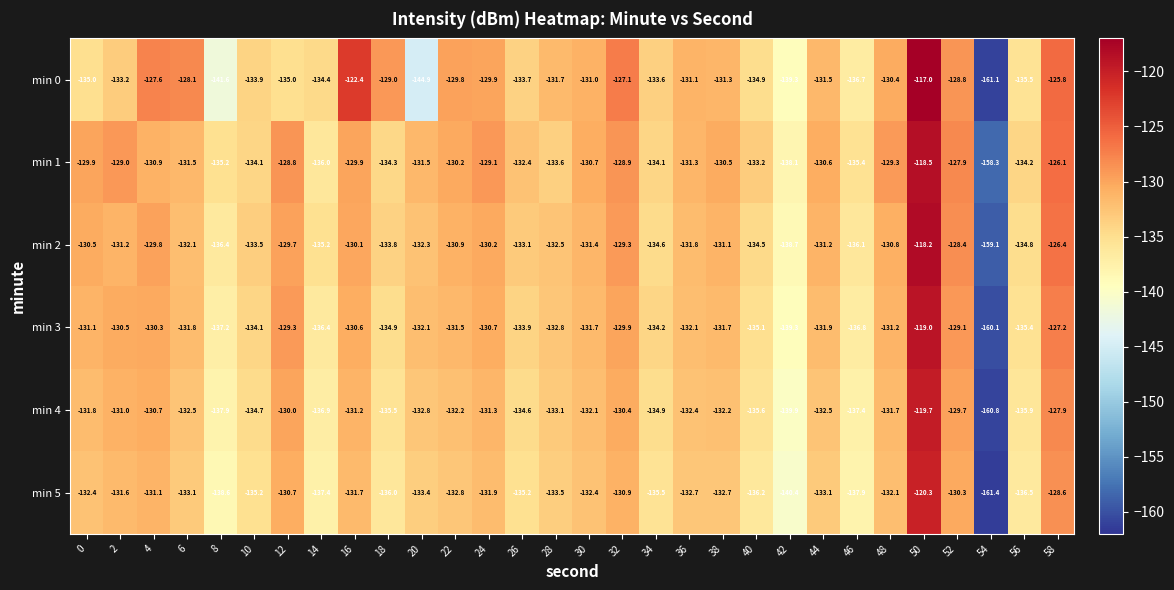

What is the approximate value of min 3 at 36?

-132.1